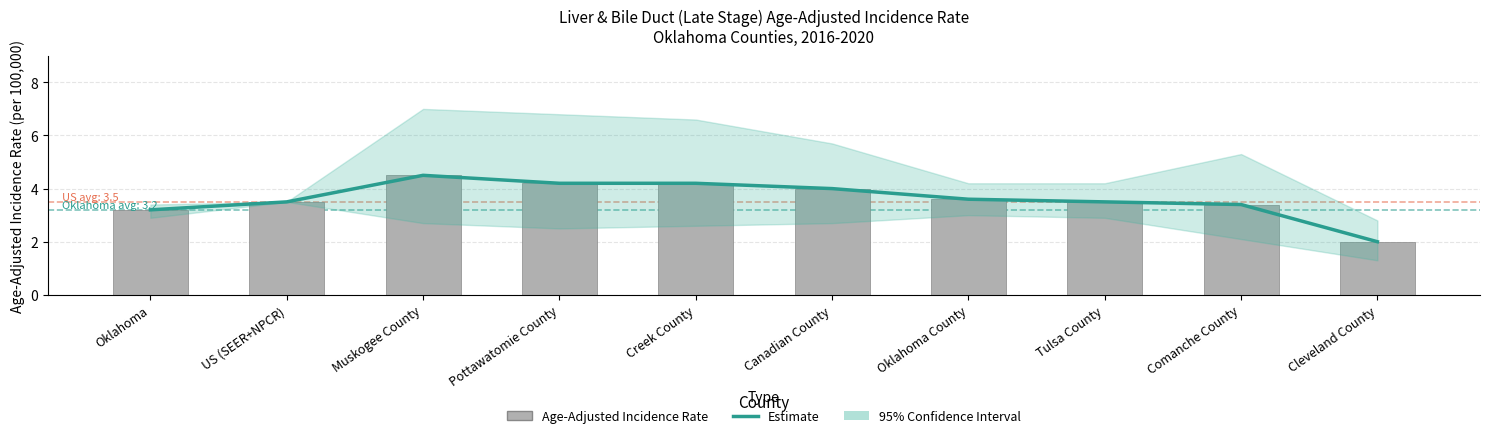

What is the approximate value of Age-Adjusted Incidence Rate at Canadian County?

4.0